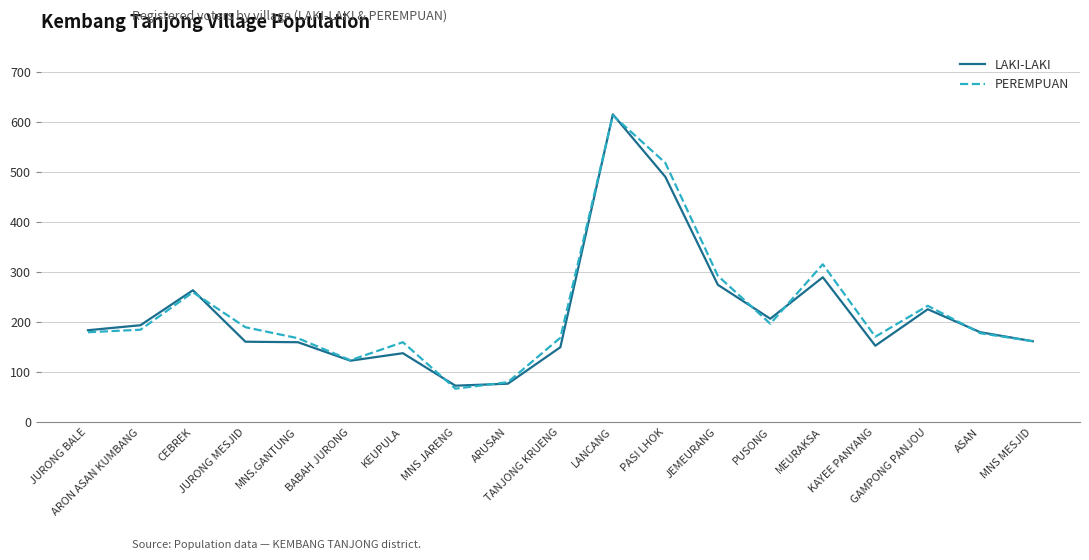

What is the greatest value displayed?

616